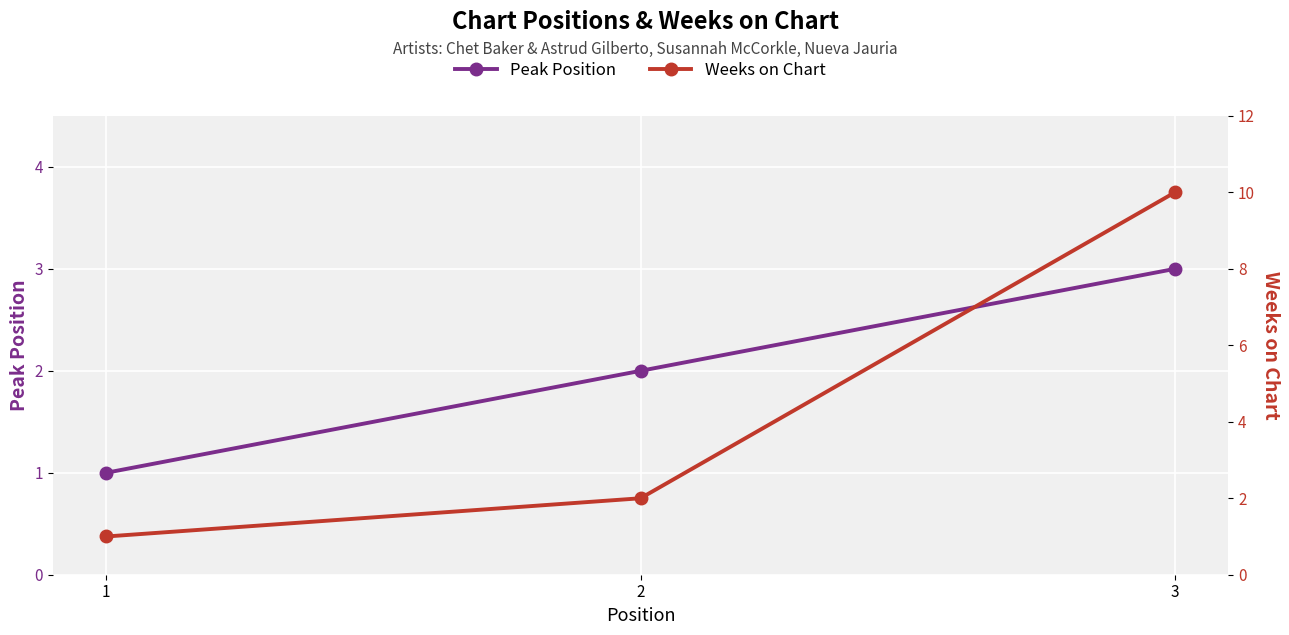

At which label is Peak Position closest to 2?

2